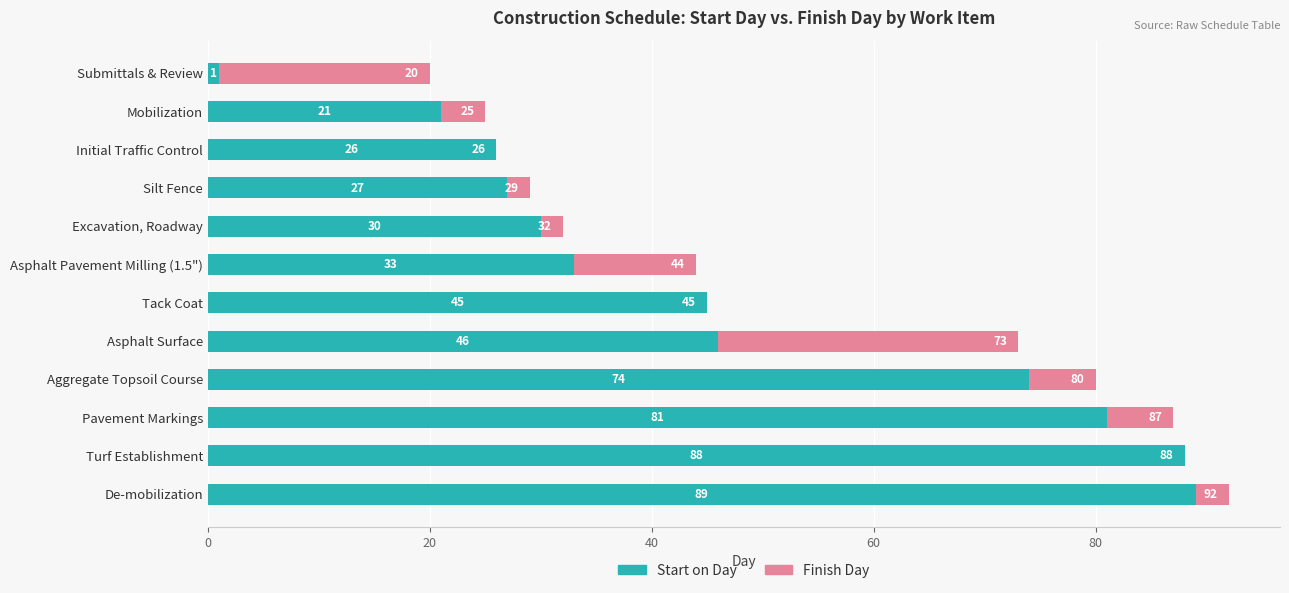

At which label does Finish Day reach its peak?

De-mobilization